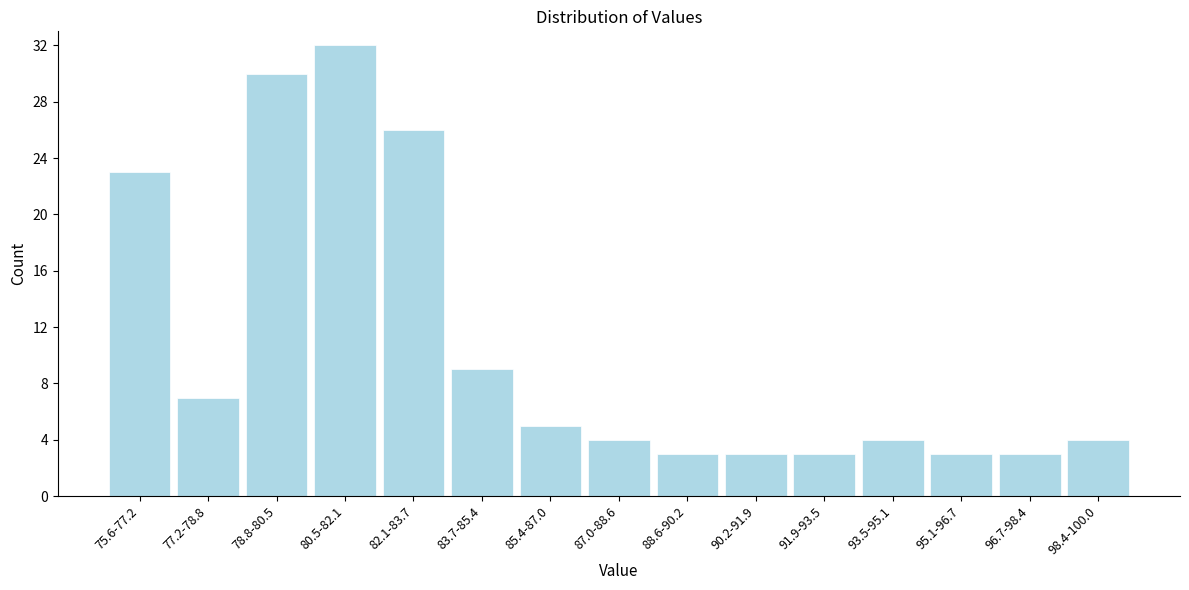

Reading left to right, transcribe all the data shown in this chart.

23	7	30	32	26	9	5	4	3	3	3	4	3	3	4